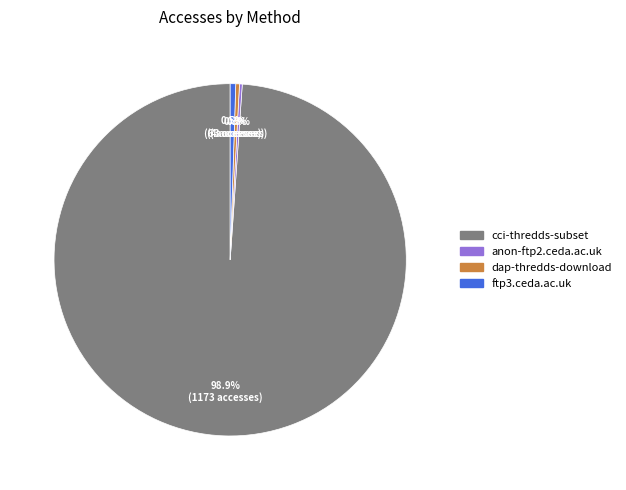

What is the largest slice in the pie chart?

cci-thredds-subset